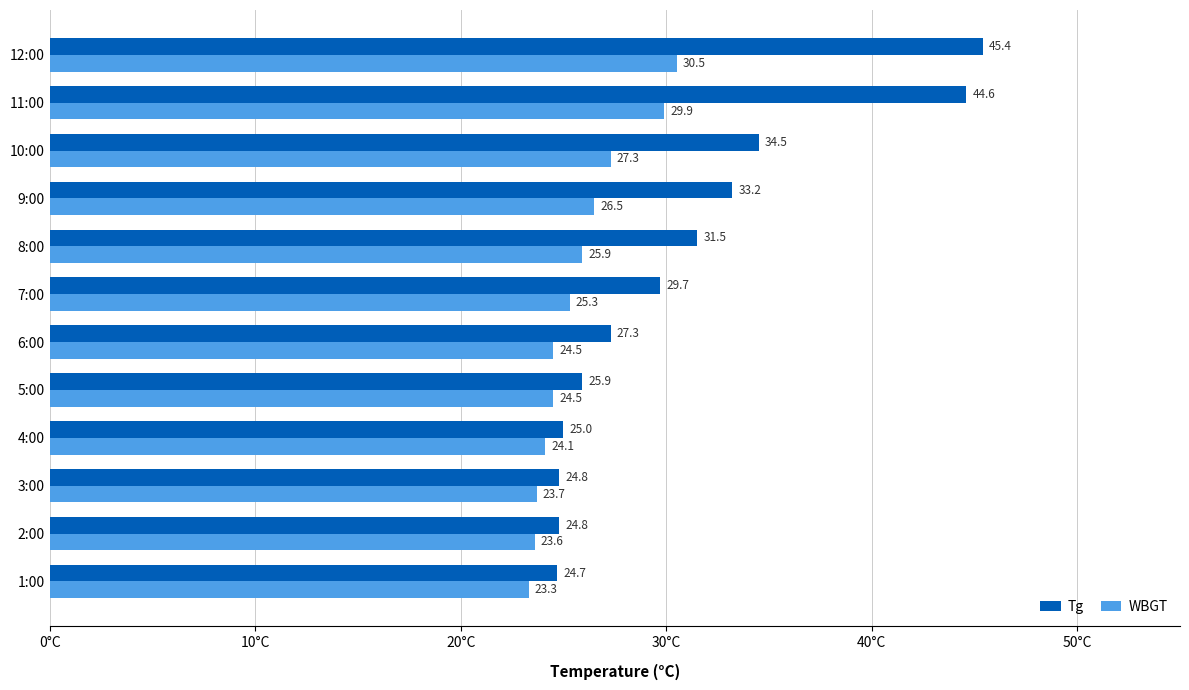

What is the approximate value of WBGT at 12:00?

30.5